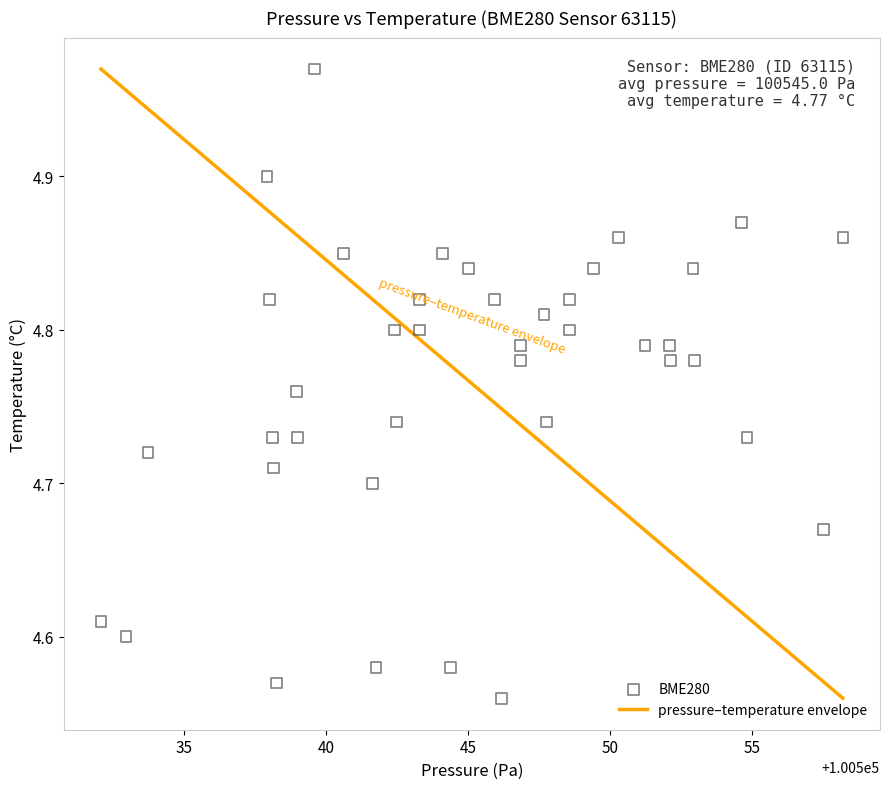

What is the range of Y values (max minus min)?

0.4